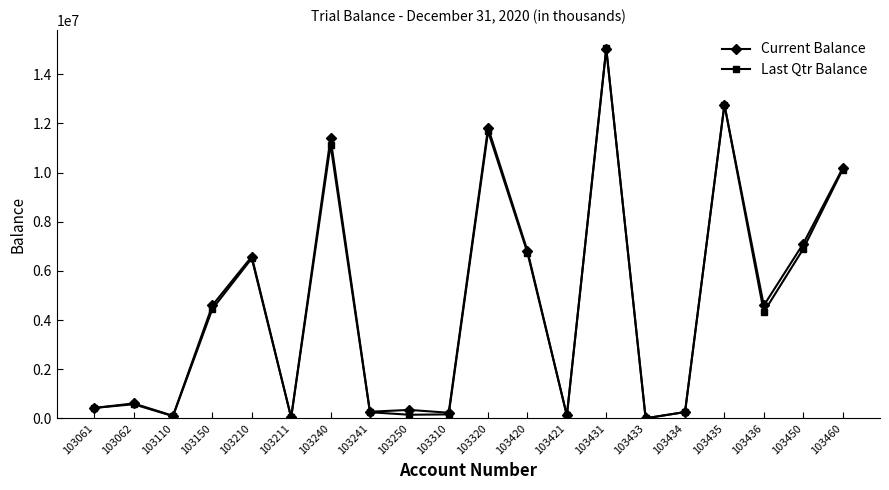

What is the value of the Last Qtr Balance point at the 16th from the left?

256520.5